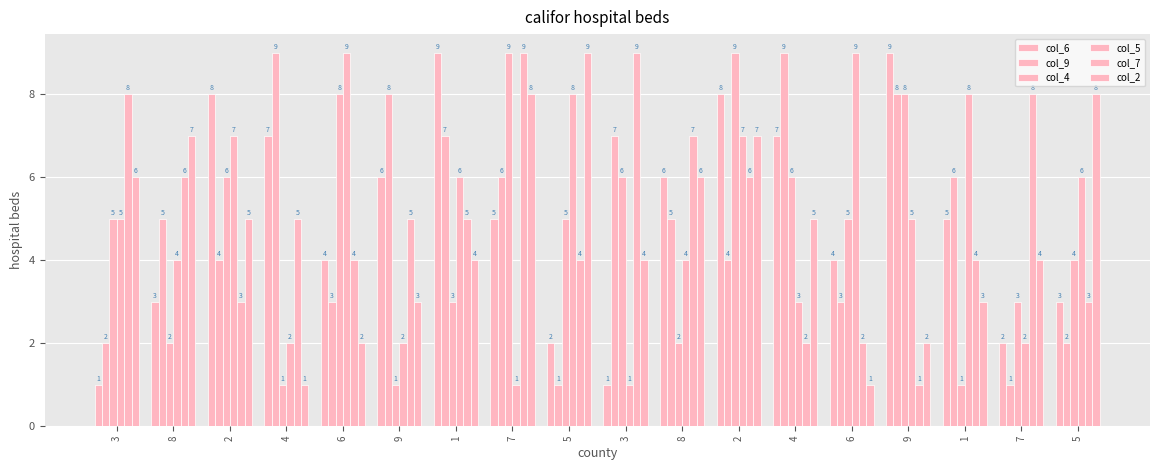

What is the label of the 4th bar from the right?

9